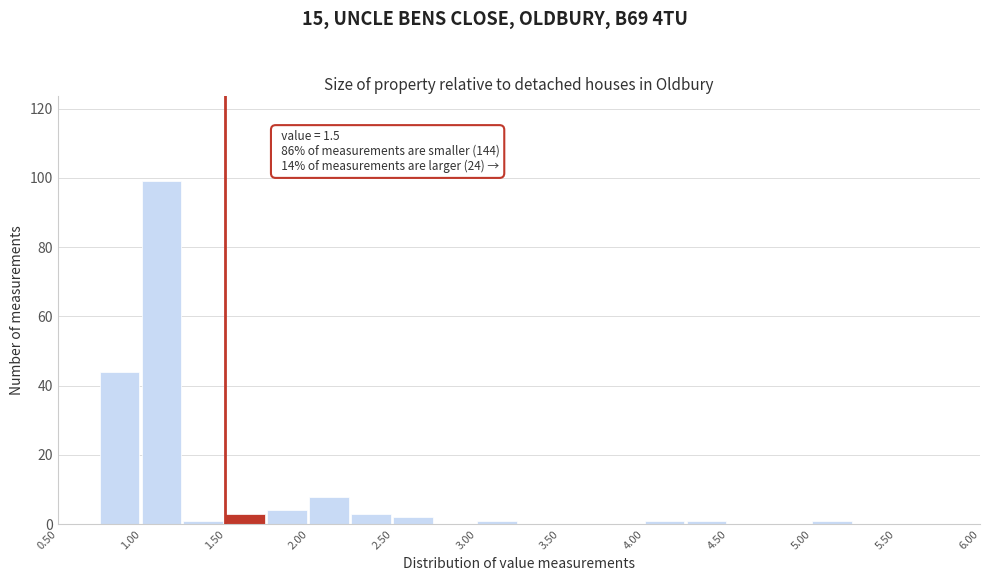

Which range on the x-axis has the tallest bar?

1.00 to 1.25